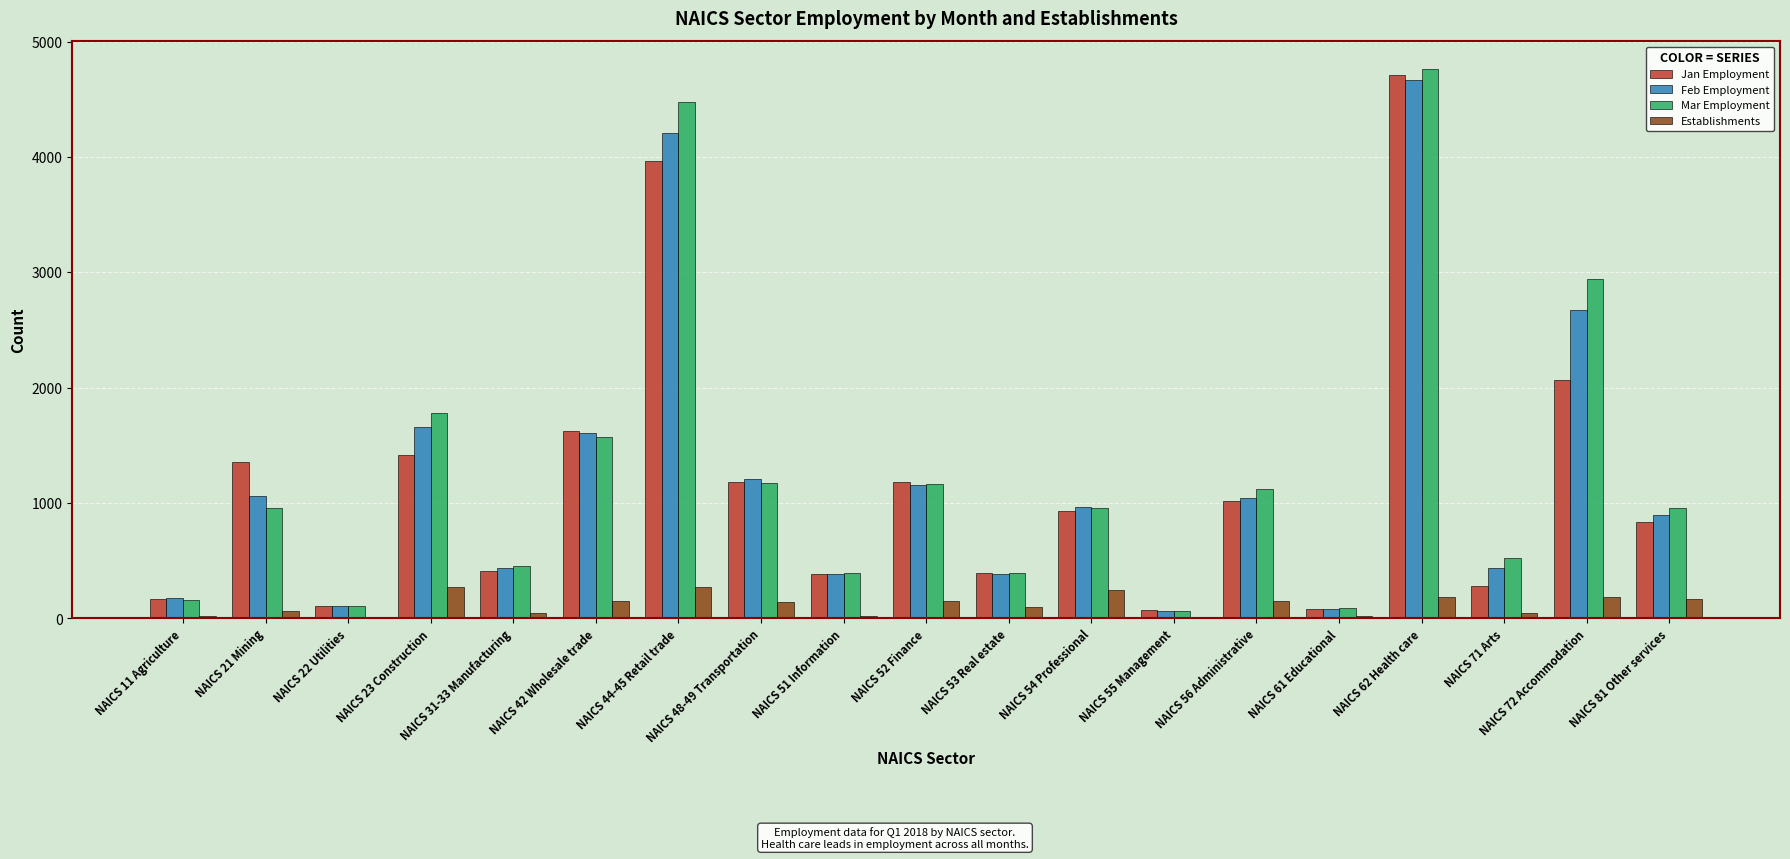

True or false: Feb Employment has a value of 6952 at NAICS 44-45 Retail trade.

False